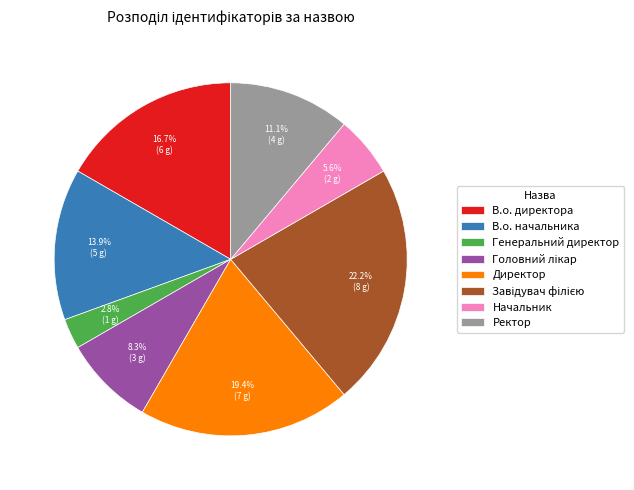

What is the total percentage of Генеральний директор and Директор?

22.2%